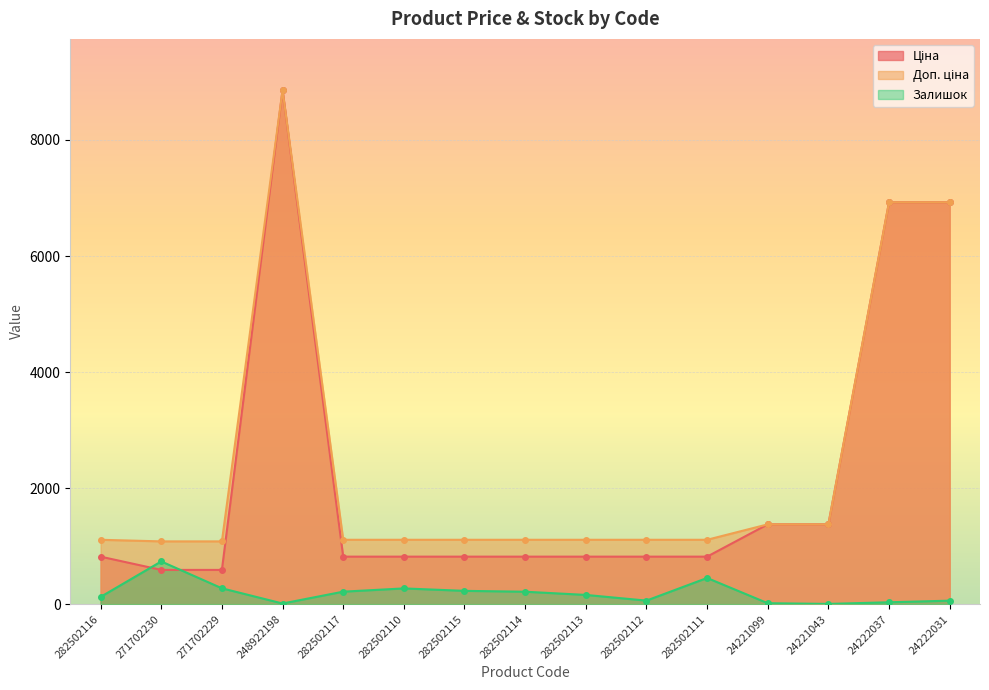

The value of Доп. ціна at 282502114 is 1109.2. True or false?

True